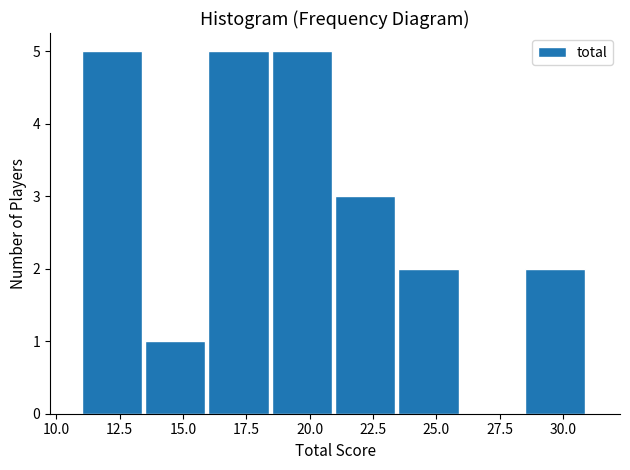

Reading left to right, transcribe this chart: for each bar, give the range it covers on the x-axis and its height. The values are not printed on the chart, so give them approximately, as read against the axis.

11.0 to 13.5: 5
13.5 to 16.0: 1
16.0 to 18.5: 5
18.5 to 21.0: 5
21.0 to 23.5: 3
23.5 to 26.0: 2
26.0 to 28.5: 0
28.5 to 31.0: 2